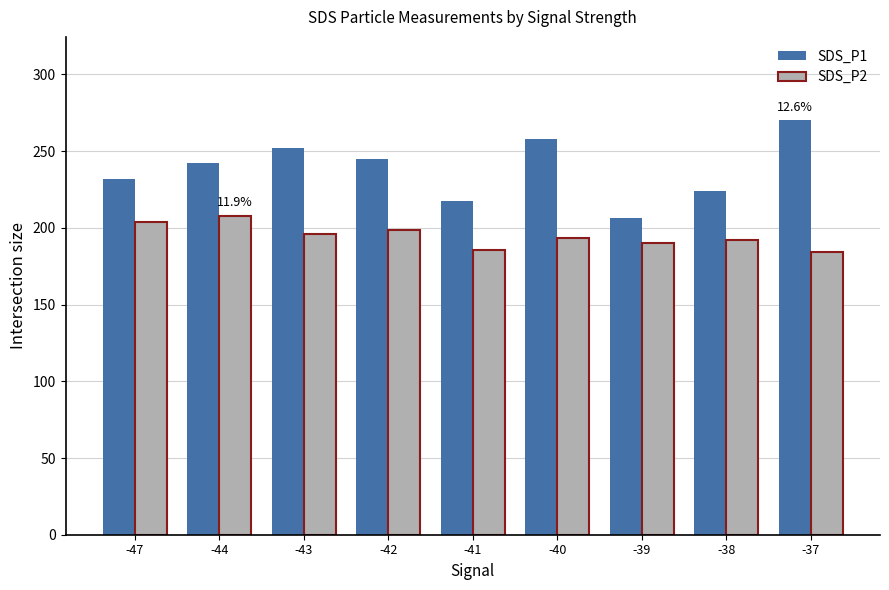

Is it true that SDS_P2 equals 192.0 at -38?

True